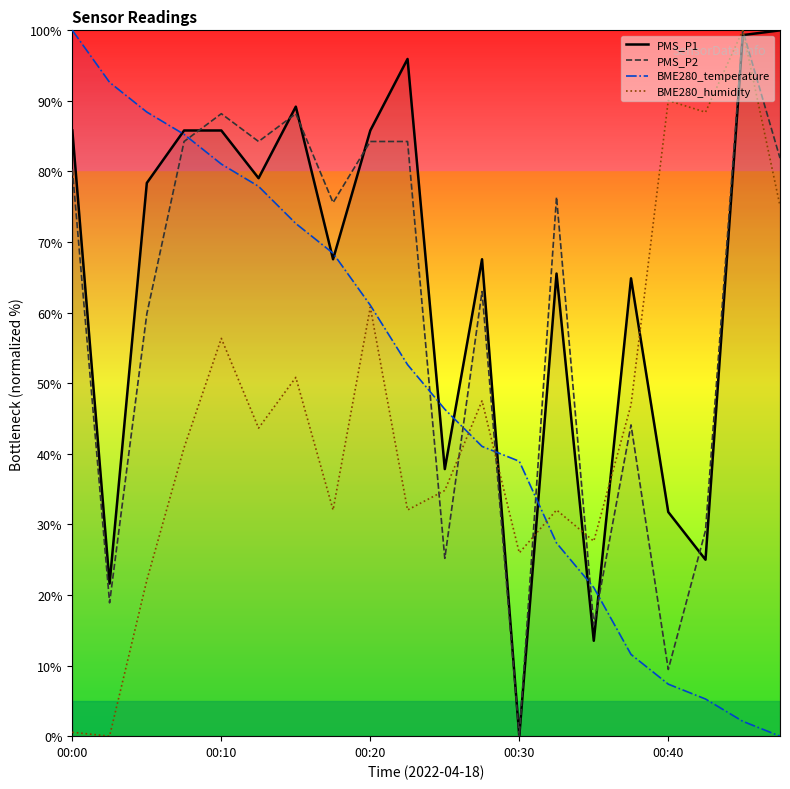

How many intersections are there between BME280_temperature and PMS_P1?

9